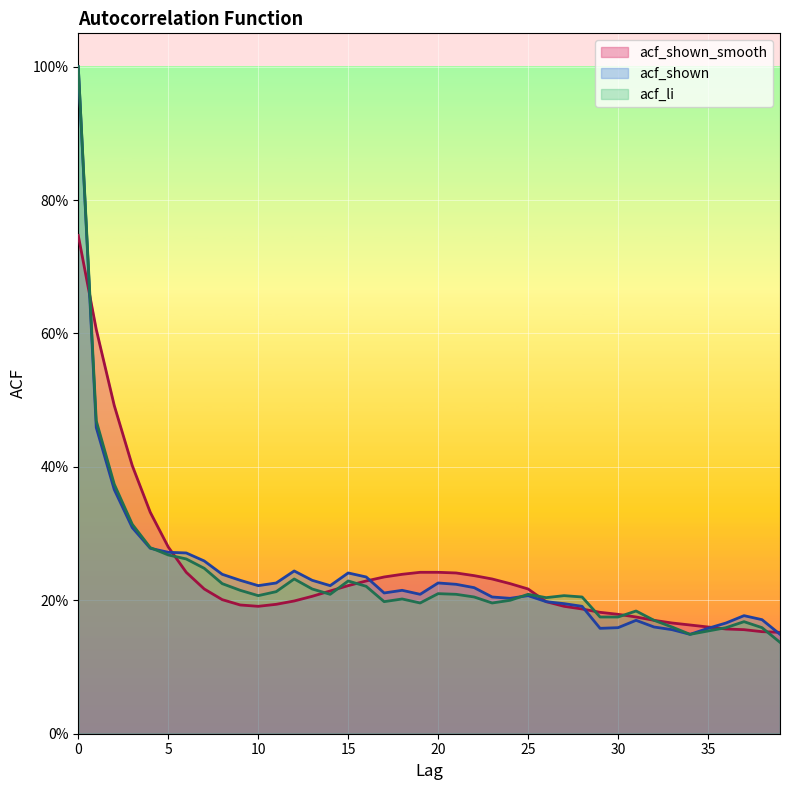

The value of acf_shown at 25 is 0.2. True or false?

True